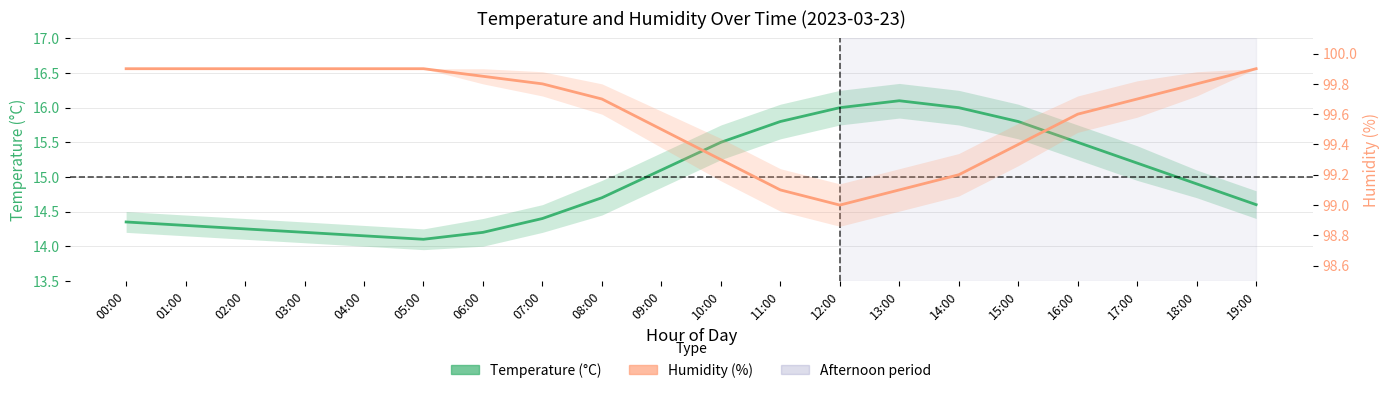

At how many categories does at least one series exceed 59?

20